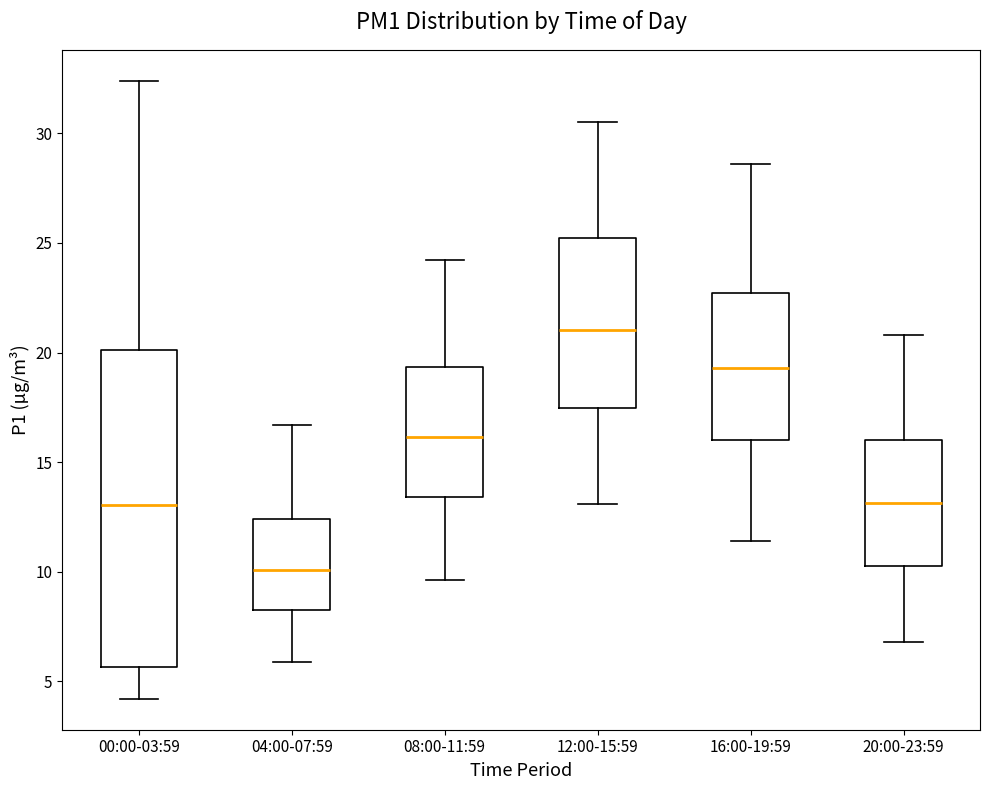

Reading left to right, read every box against the y-axis: the position of its median line, the range the box covers, and the ends of its whiskers. The values are not printed on the chart, so give them approximately, as read against the axis.

00:00-03:59: median 13.0, box 5.5 to 20.0, whiskers 4.0 to 32.5
04:00-07:59: median 10.0, box 8.5 to 12.5, whiskers 6.0 to 16.5
08:00-11:59: median 16.0, box 13.5 to 19.5, whiskers 9.5 to 24.0
12:00-15:59: median 21.0, box 17.5 to 25.0, whiskers 13.0 to 30.5
16:00-19:59: median 19.5, box 16.0 to 22.5, whiskers 11.5 to 28.5
20:00-23:59: median 13.0, box 10.5 to 16.0, whiskers 7.0 to 21.0